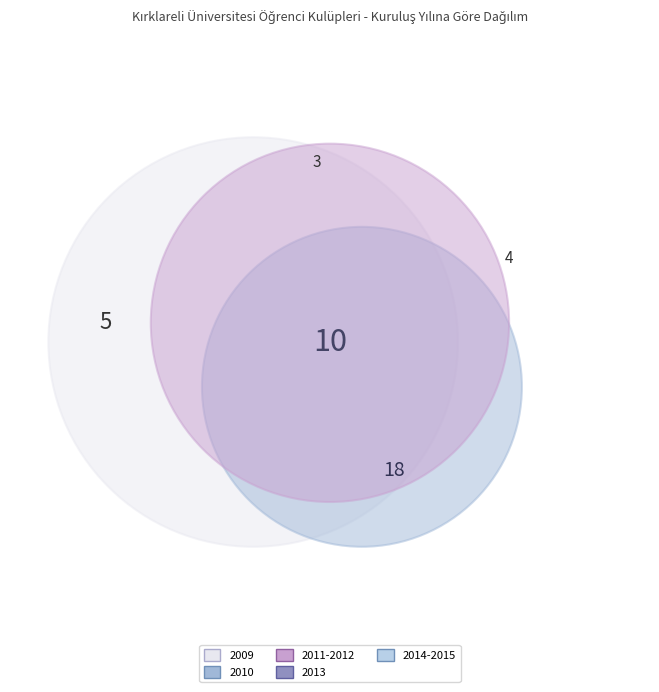

Which has a higher value, 2011-2012 or 2009?

2011-2012